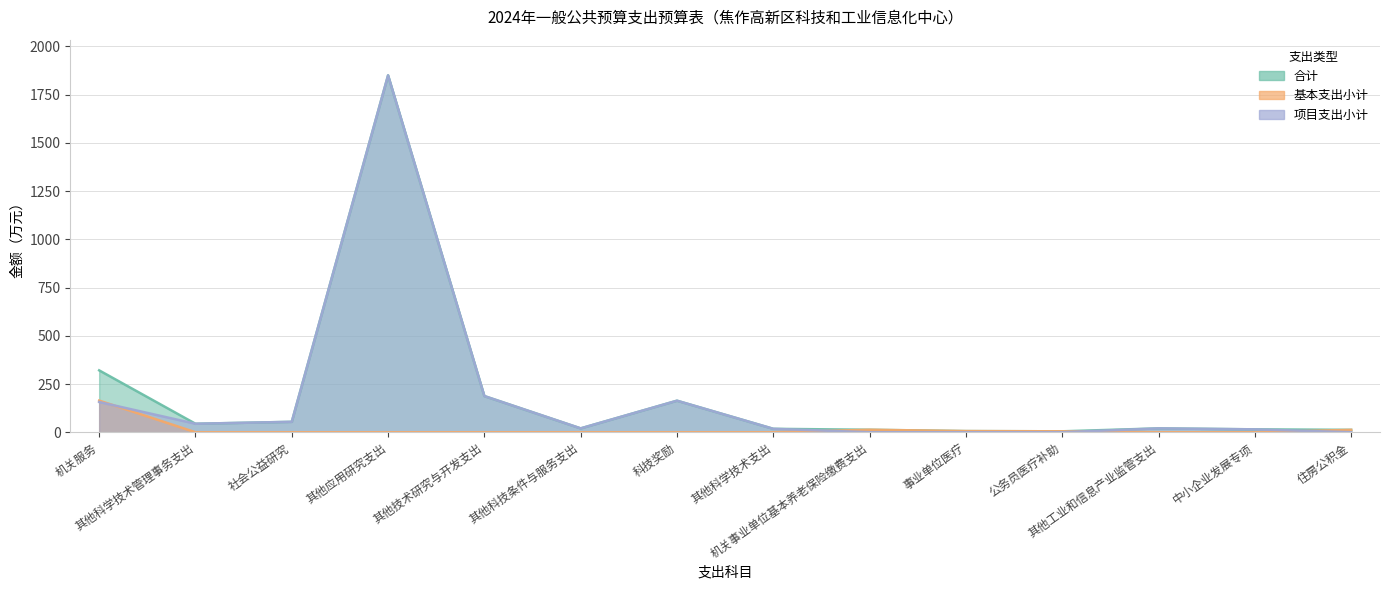

Count the number of data series in this chart.

3